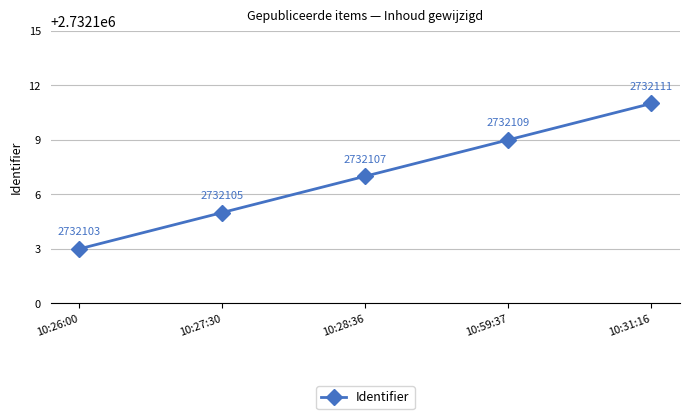

What is the difference between the maximum and minimum values?

8